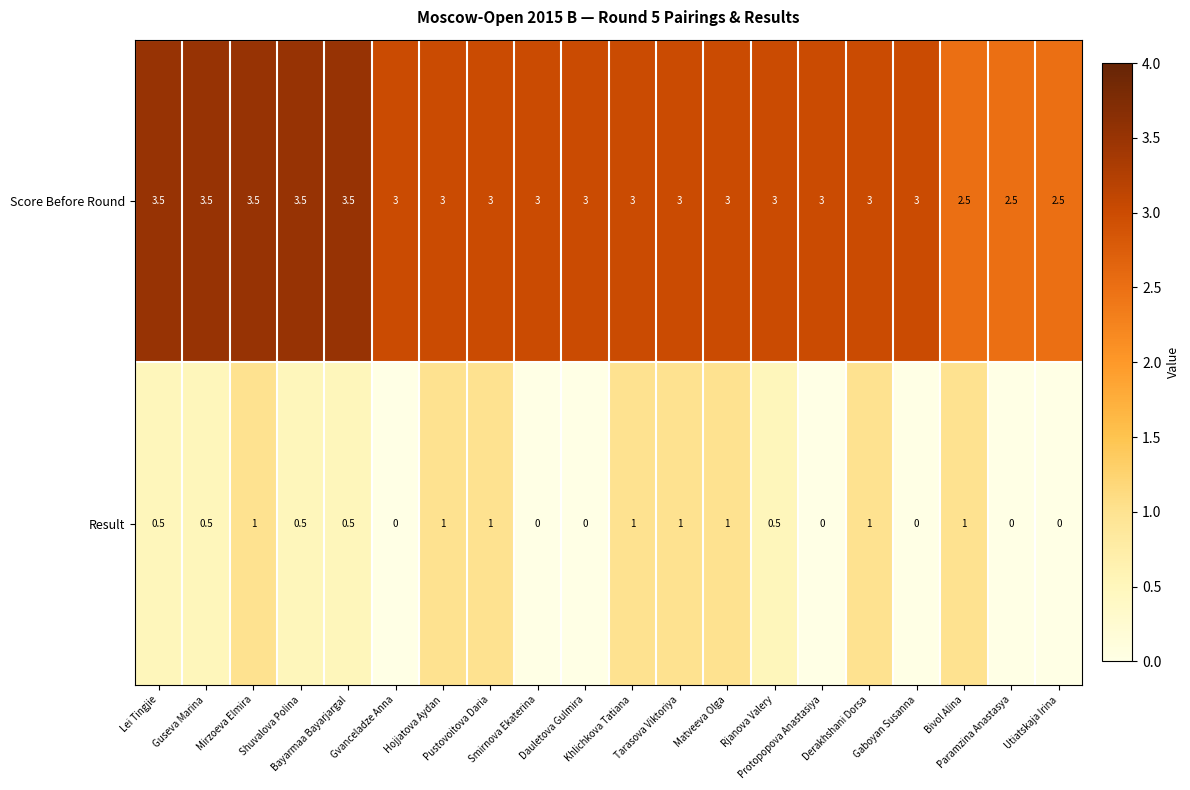

Count the Score Before Round values in the range 3 to 4.

17